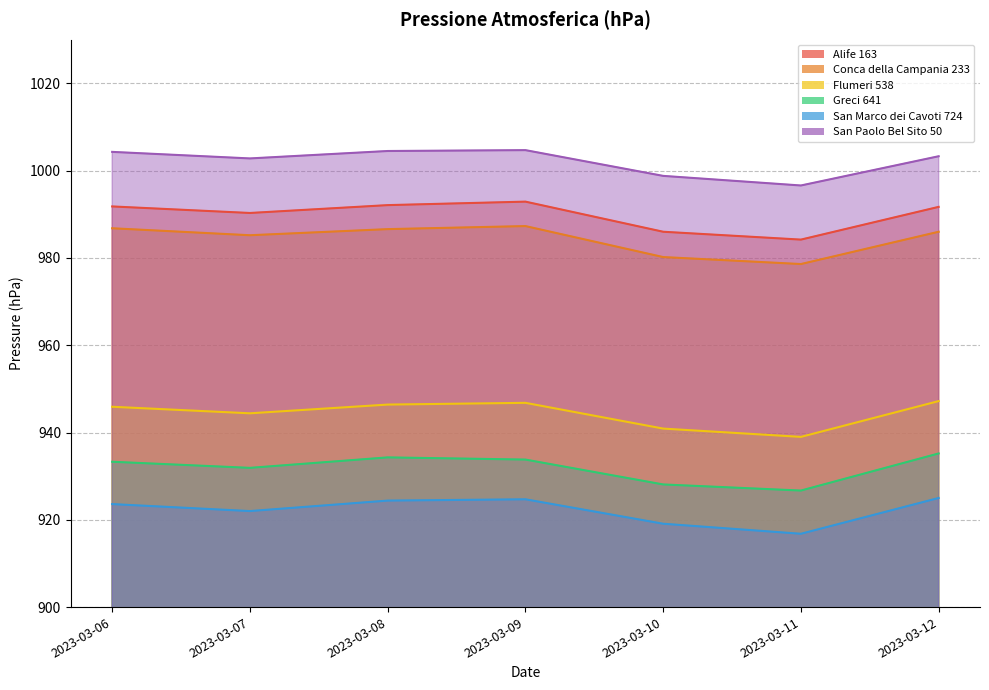

What is the spread (max minus min) of values at 2023-03-08?

80.1